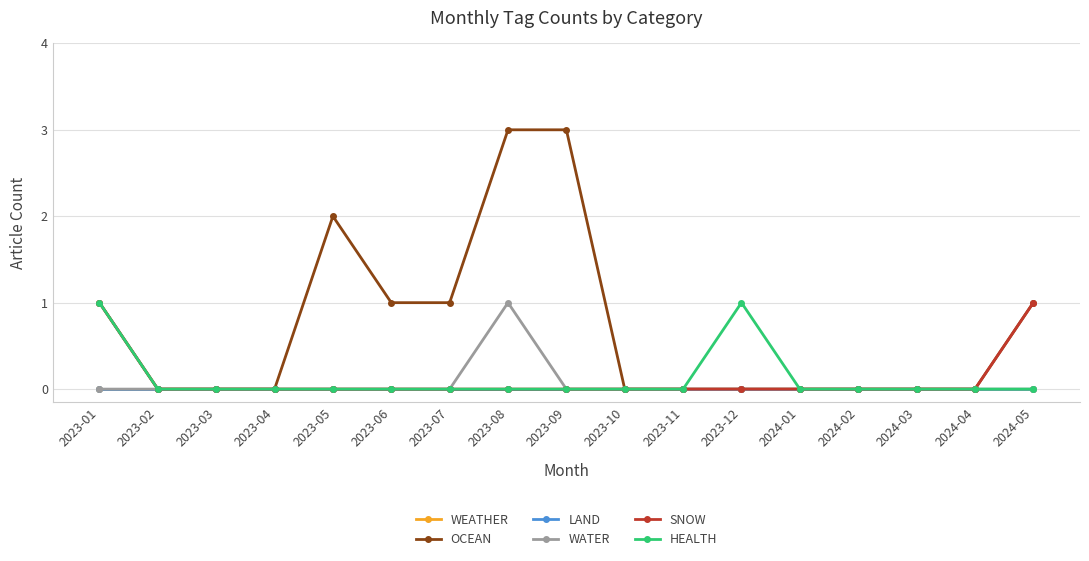

Which series has the largest total across all categories?

OCEAN